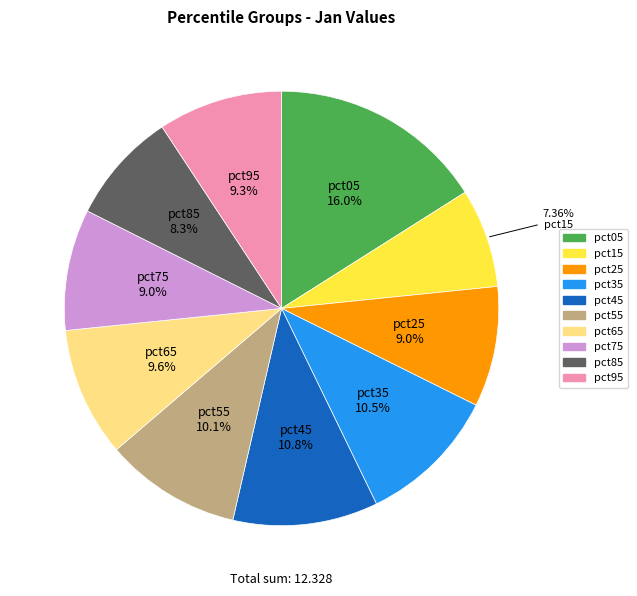

Is there any slice that represents more than half of the pie?

No